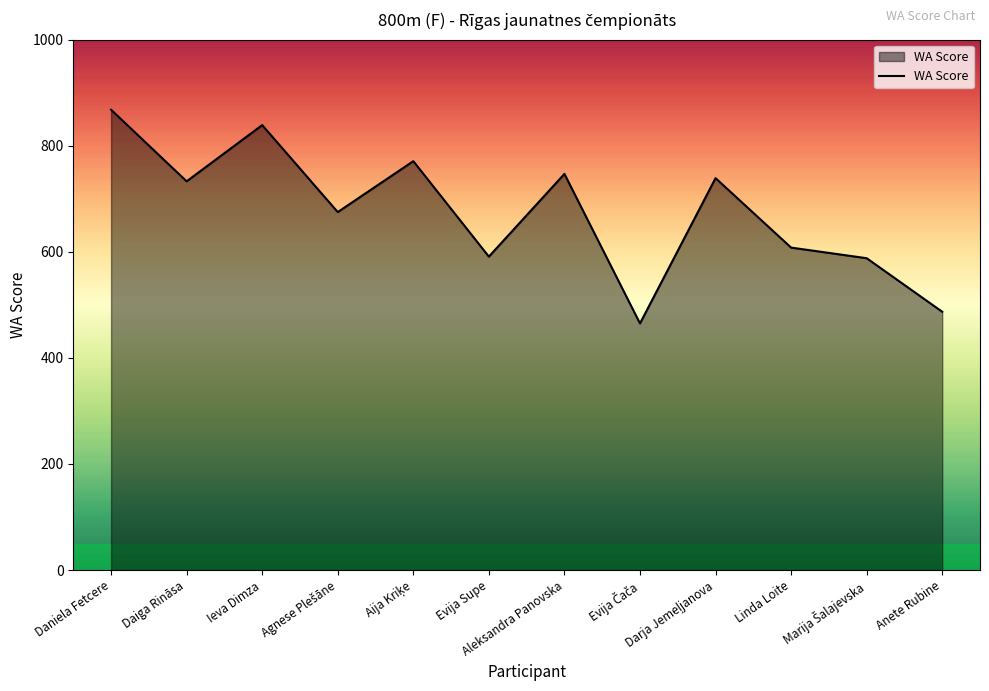

At which category does the chart reach its peak across all series?

Daniela Fetcere